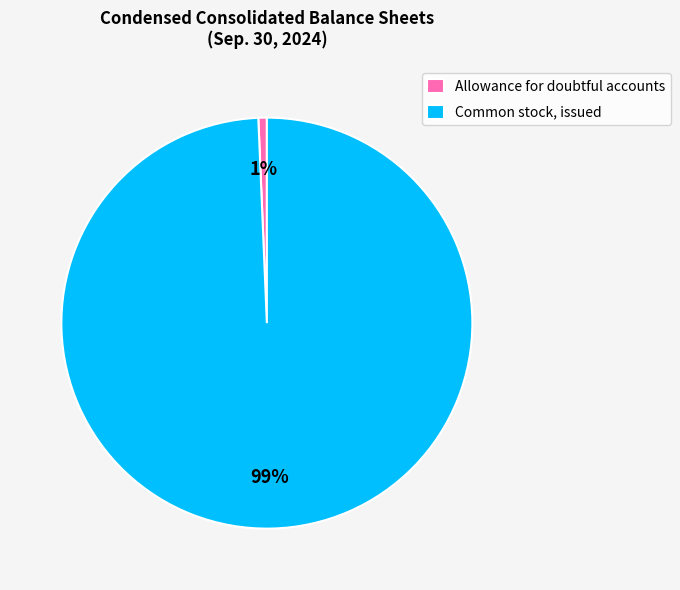

Between Common stock, issued and Allowance for doubtful accounts, which is larger?

Common stock, issued